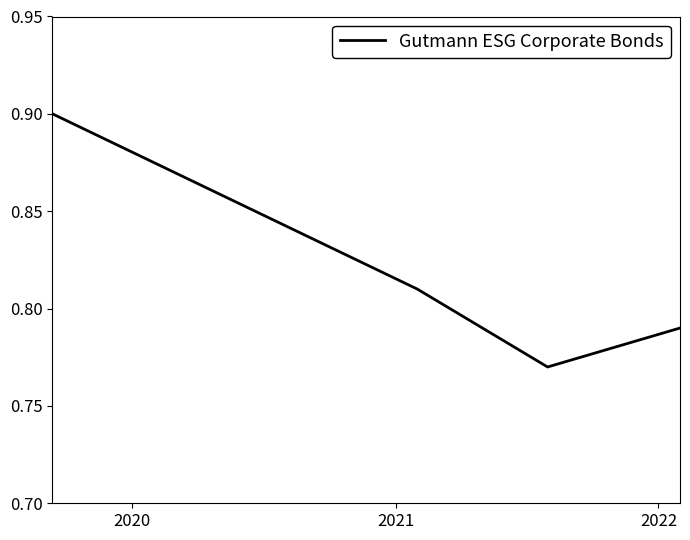

Does the chart display data point markers on the line(s)?

No